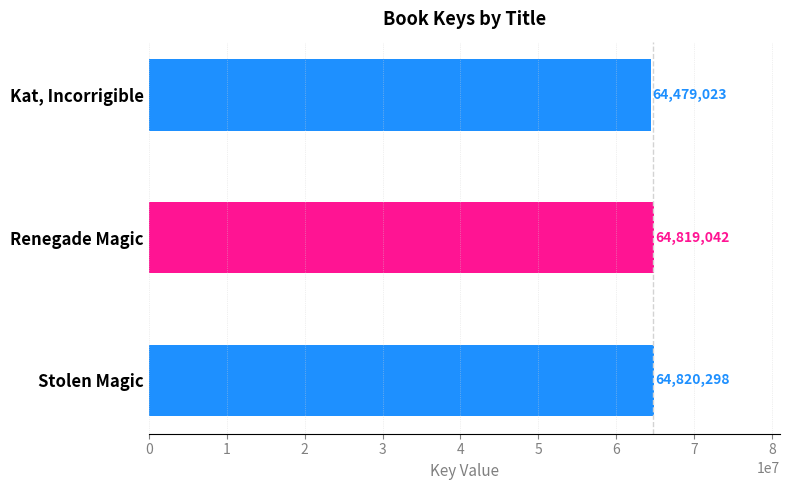

Are the bars horizontal?

Yes